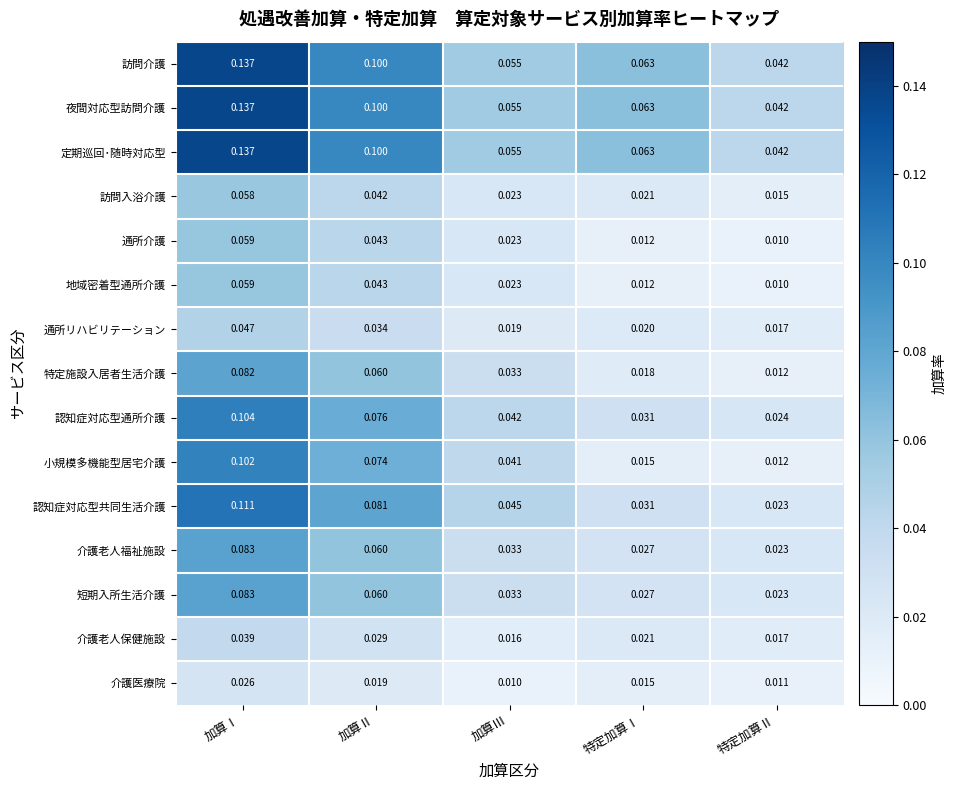

At which category is the sum across all series the highest?

加算Ⅰ